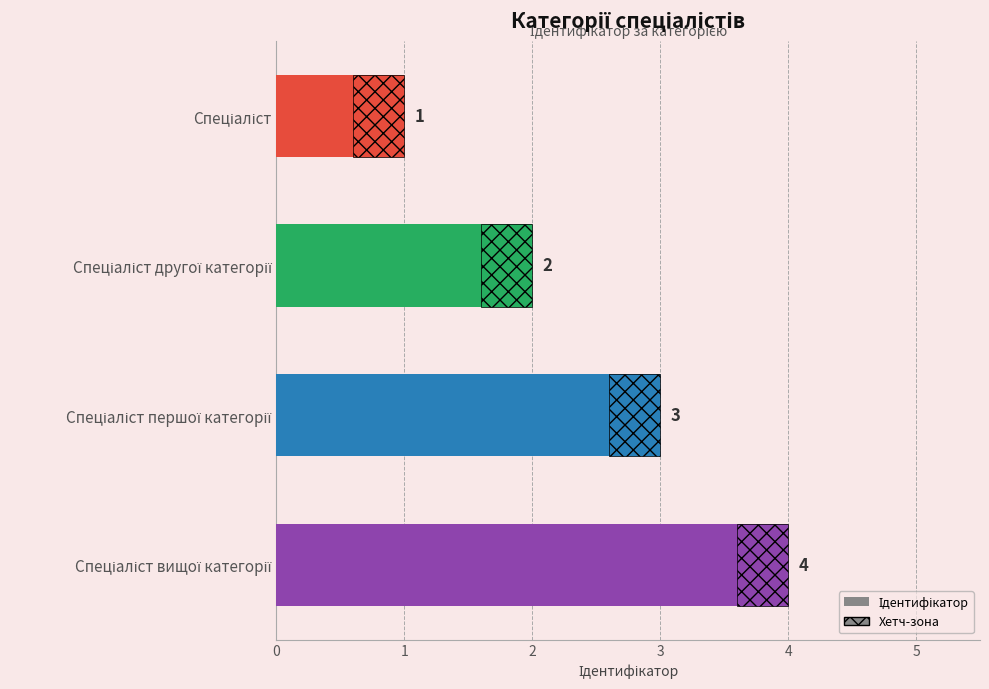

What is the value of the 4th bar from the top?

4